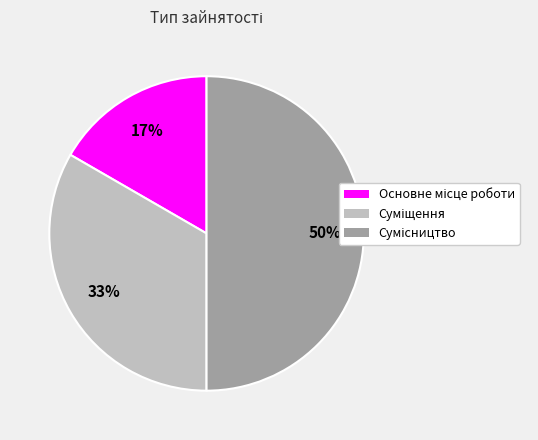

To the nearest percent, what is the average slice percentage?

33%